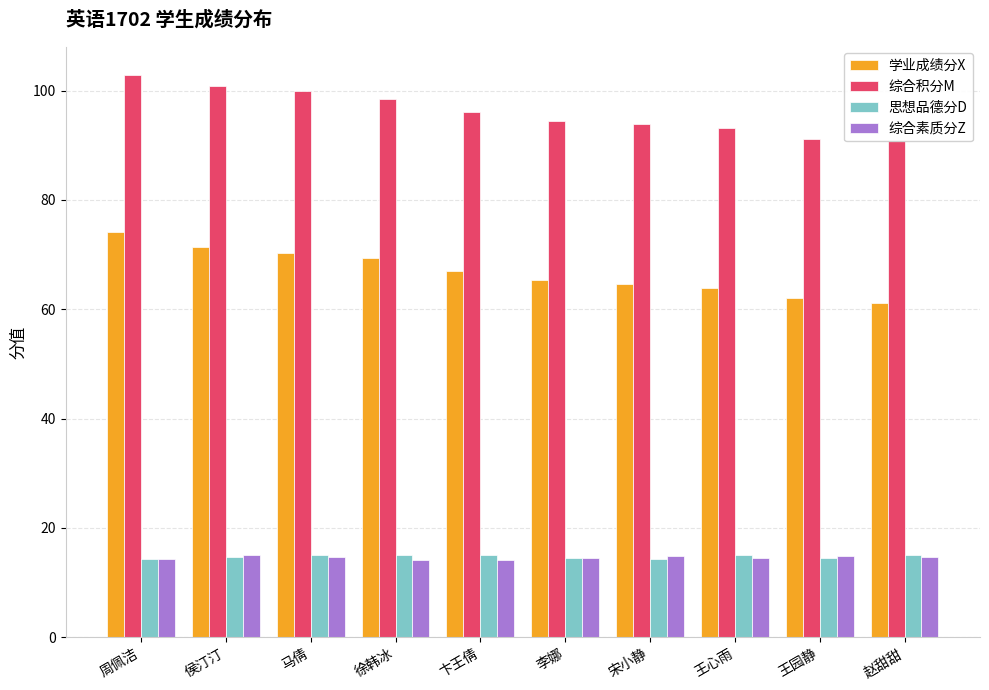

Which category has the highest value in the 思想品德分D series?

马倩